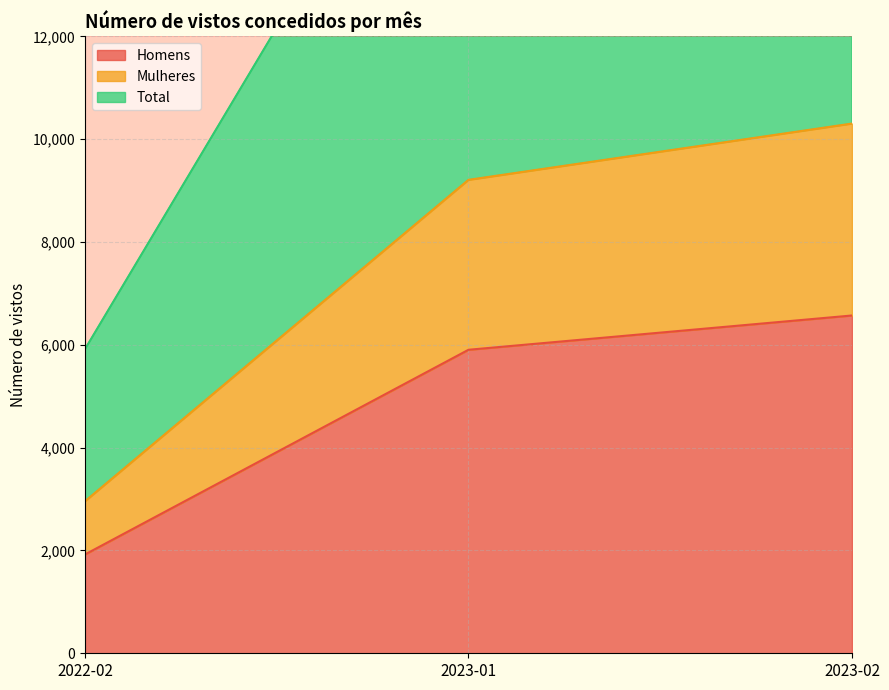

Where is Mulheres nearest to the value 6629?

2023-01